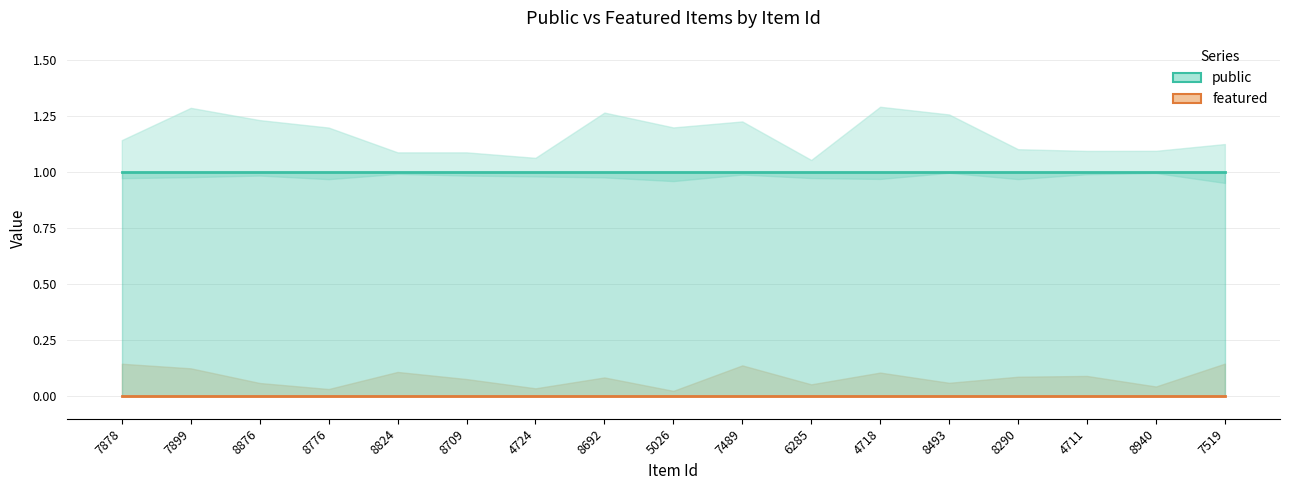

The public series shows 0 at 5026. True or false?

False